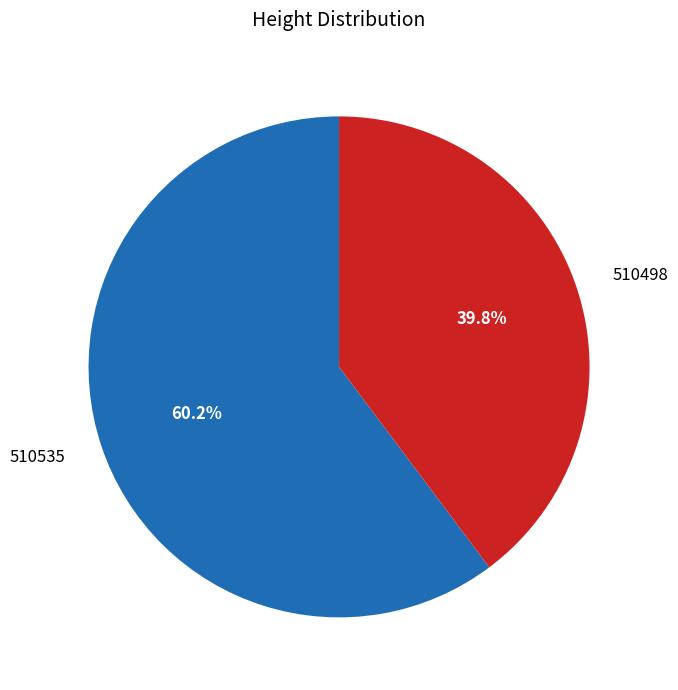

How many segments does this pie chart have?

2